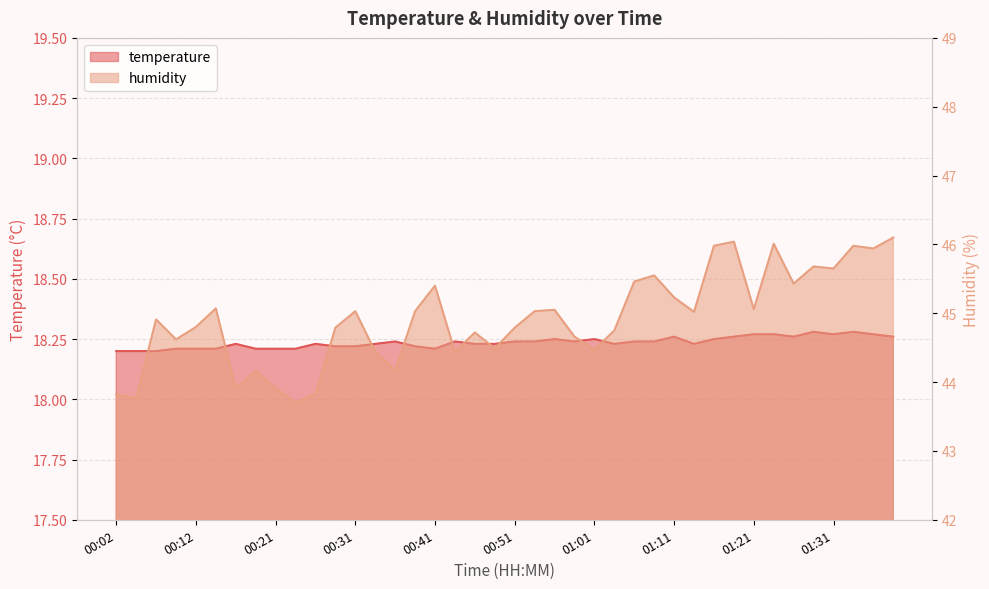

Between 00:26 and 01:33, which is larger?

01:33